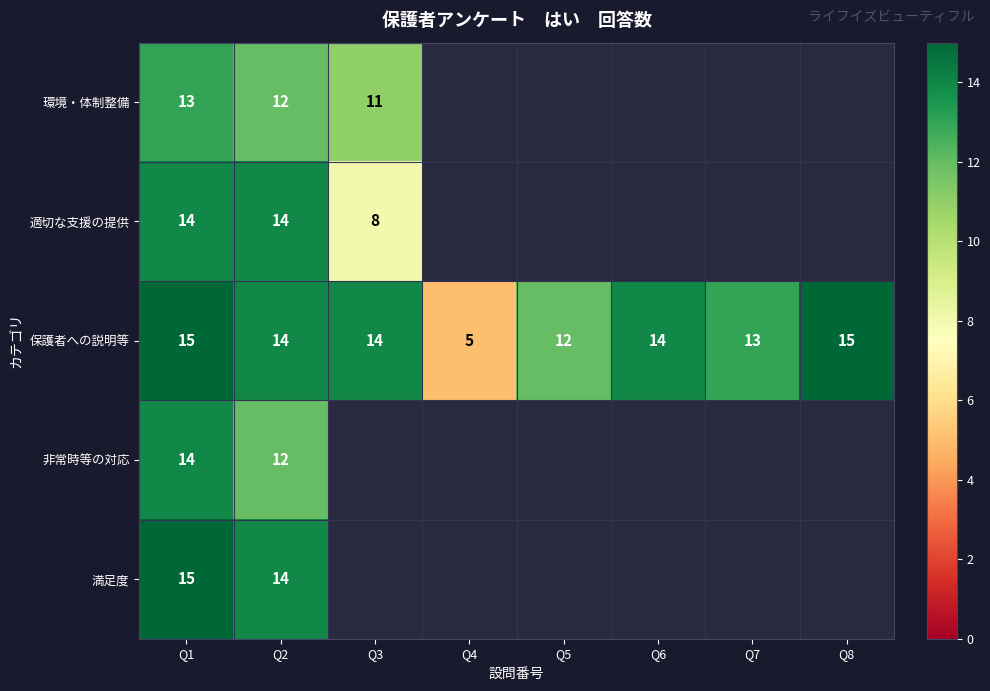

True or false: 保護者への説明等 has a value of 4 at Q6.

False